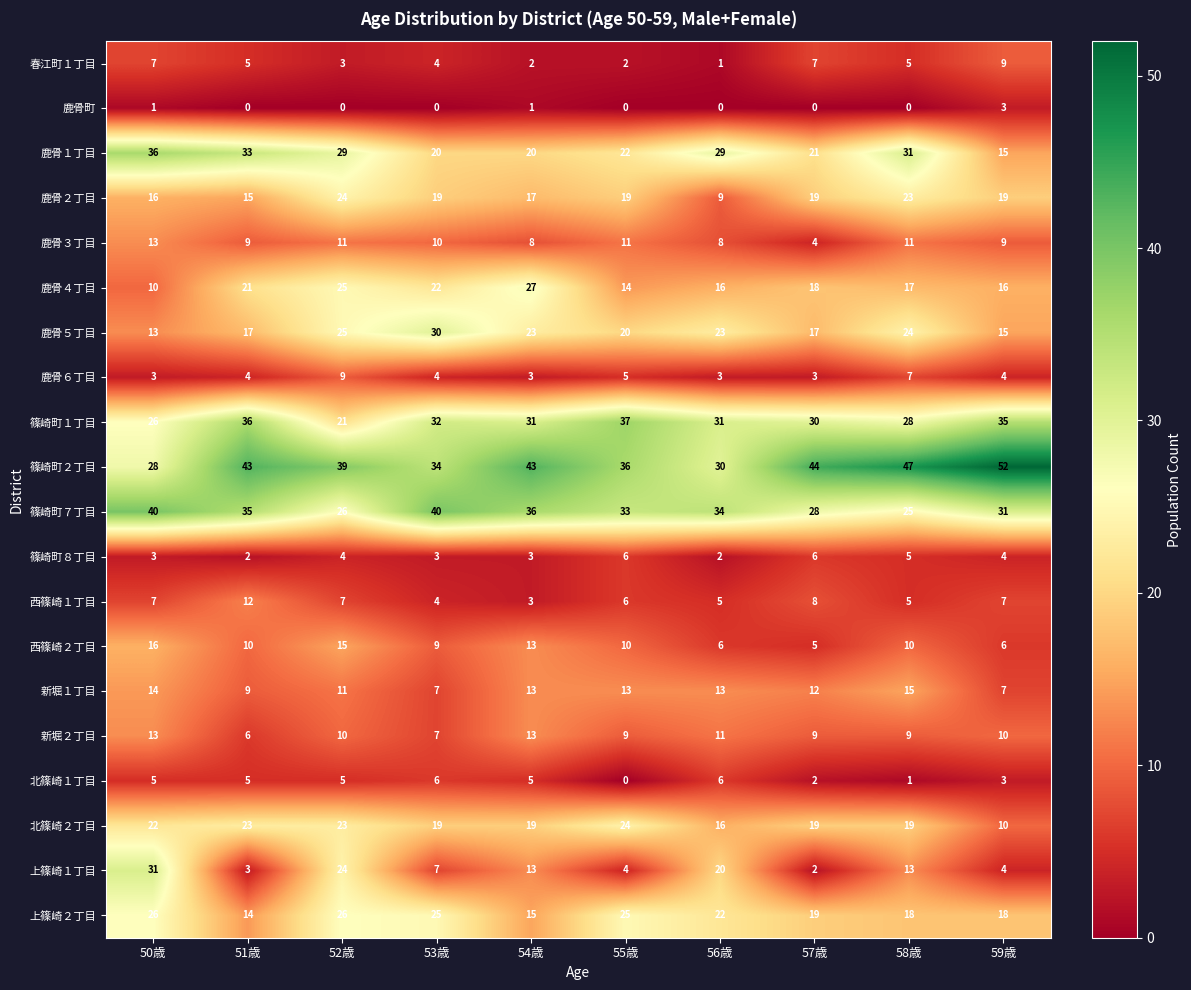

How many values in the 篠崎町７丁目 series are below 34?

5